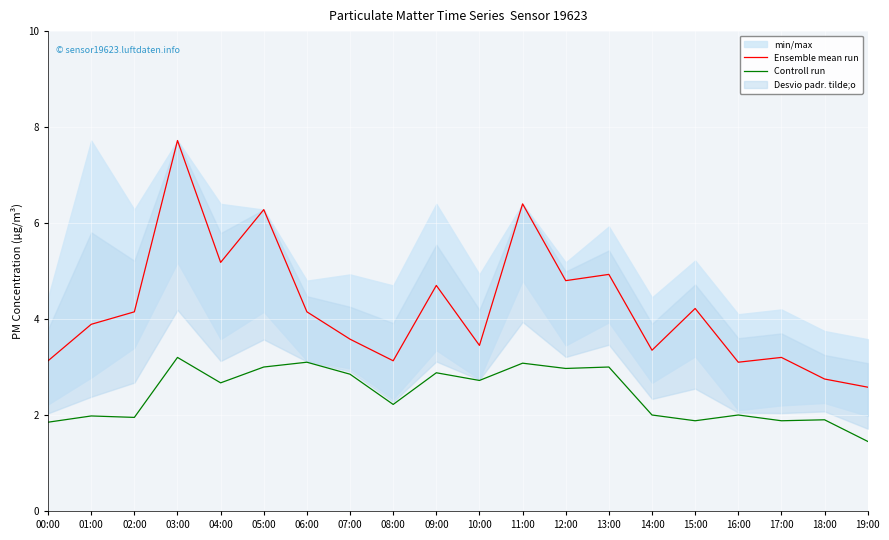

In Controll run, how many points are higher than both neighbors (excluding endpoints)?

8